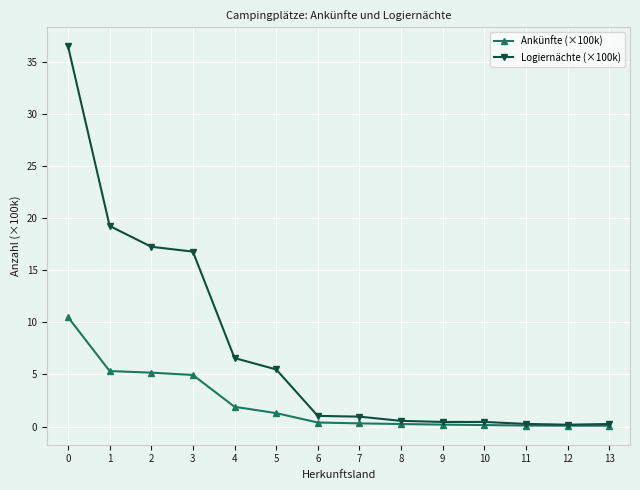

How many distinct data groups are displayed?

2